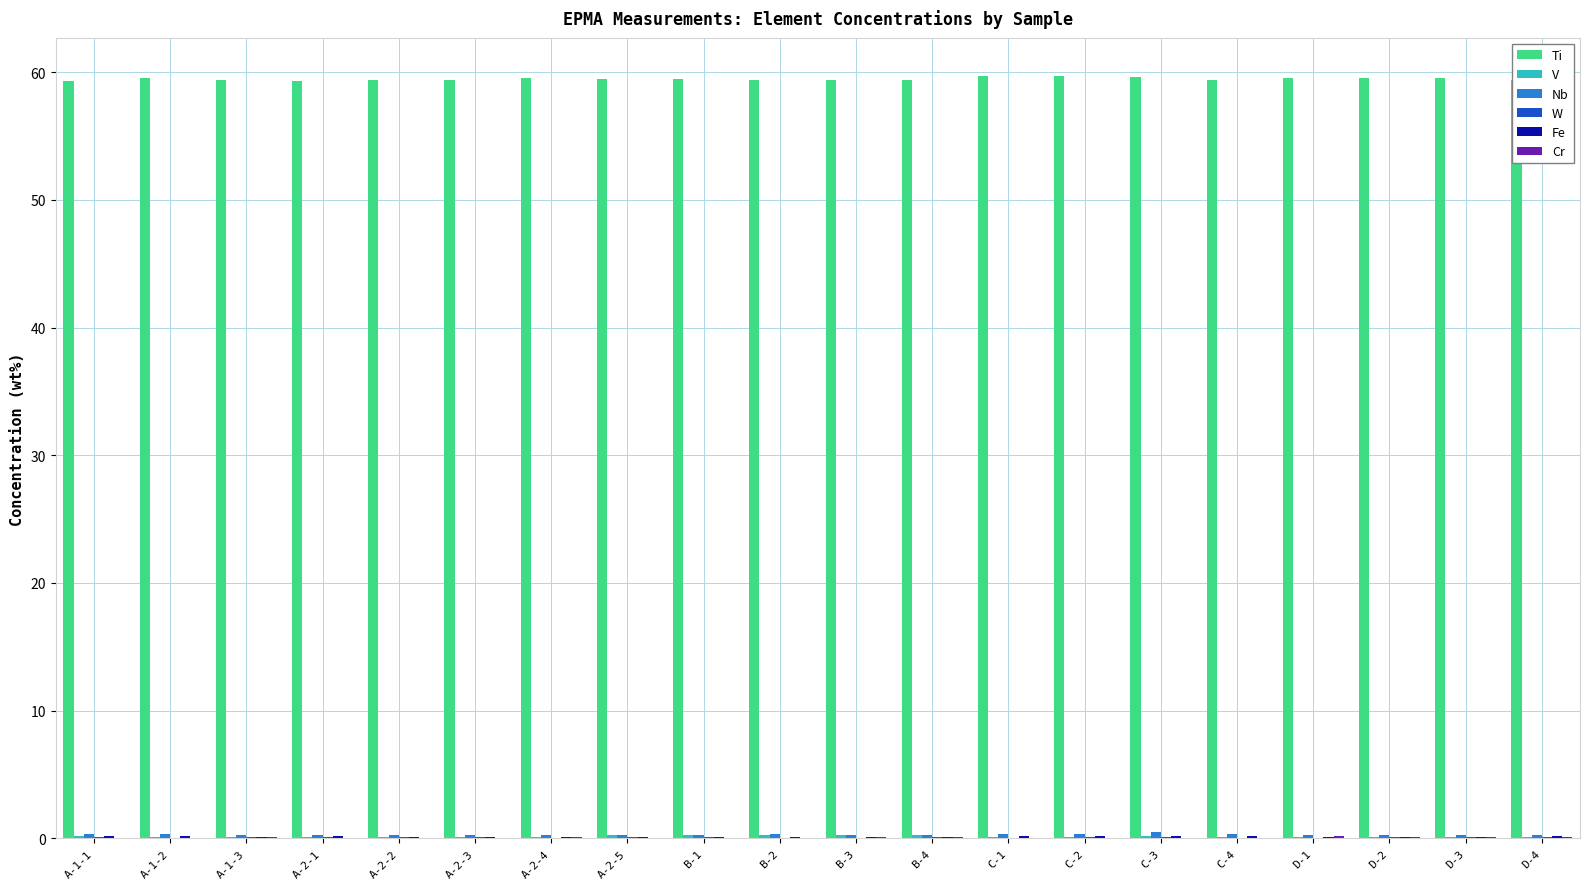

The value of Ti at A-2-5 is 104.1. True or false?

False